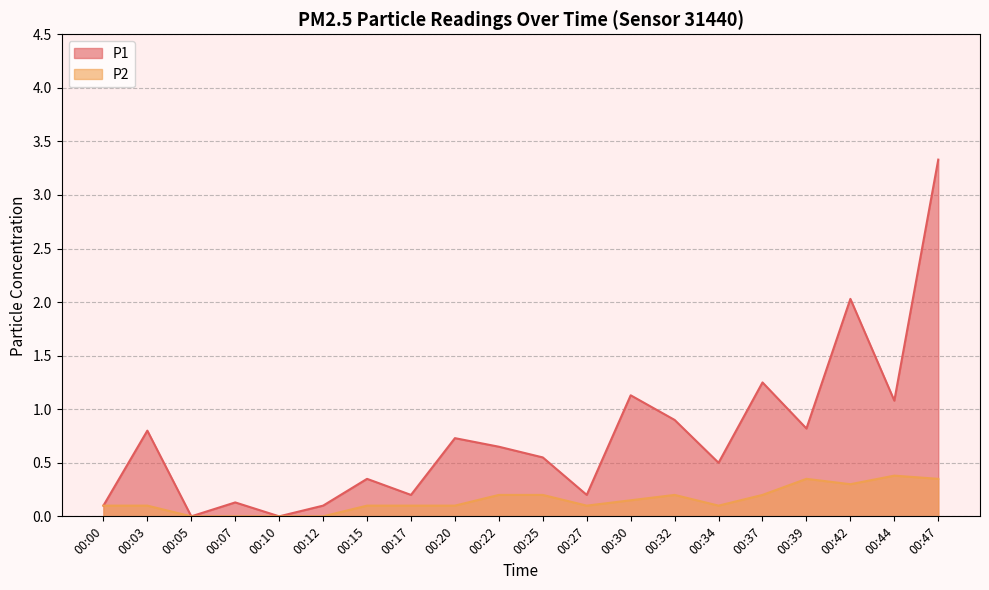

Reading left to right, extract all data points from this chart.

P1: 0.1	0.8	0.0	0.1	0.0	0.1	0.3	0.2	0.7	0.7	0.6	0.2	1.1	0.9	0.5	1.2	0.8	2.0	1.1	3.3
P2: 0.1	0.1	0.0	0.0	0.0	0.0	0.1	0.1	0.1	0.2	0.2	0.1	0.1	0.2	0.1	0.2	0.3	0.3	0.4	0.3